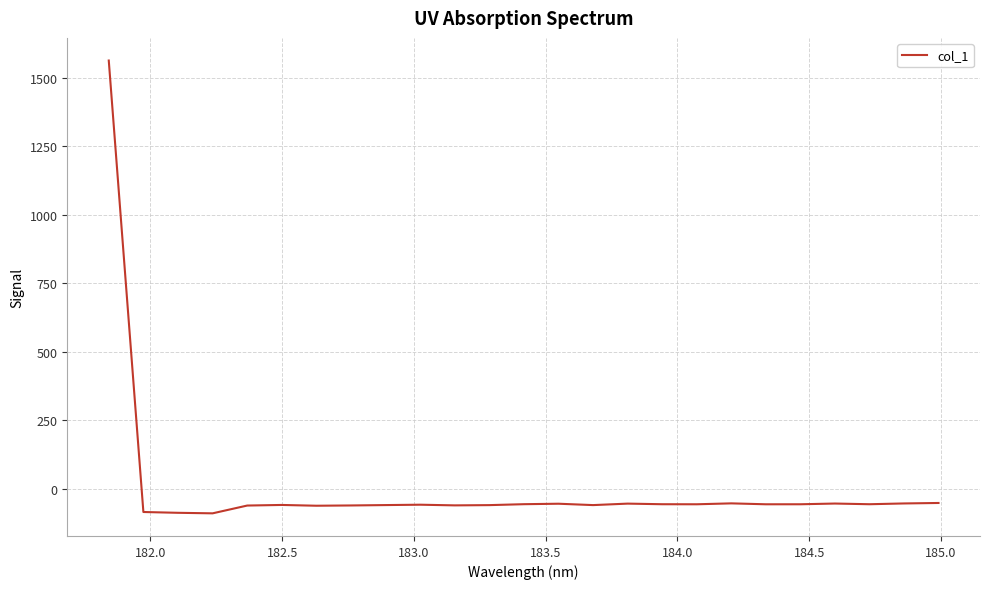

What is the maximum value shown in the chart?

1562.8